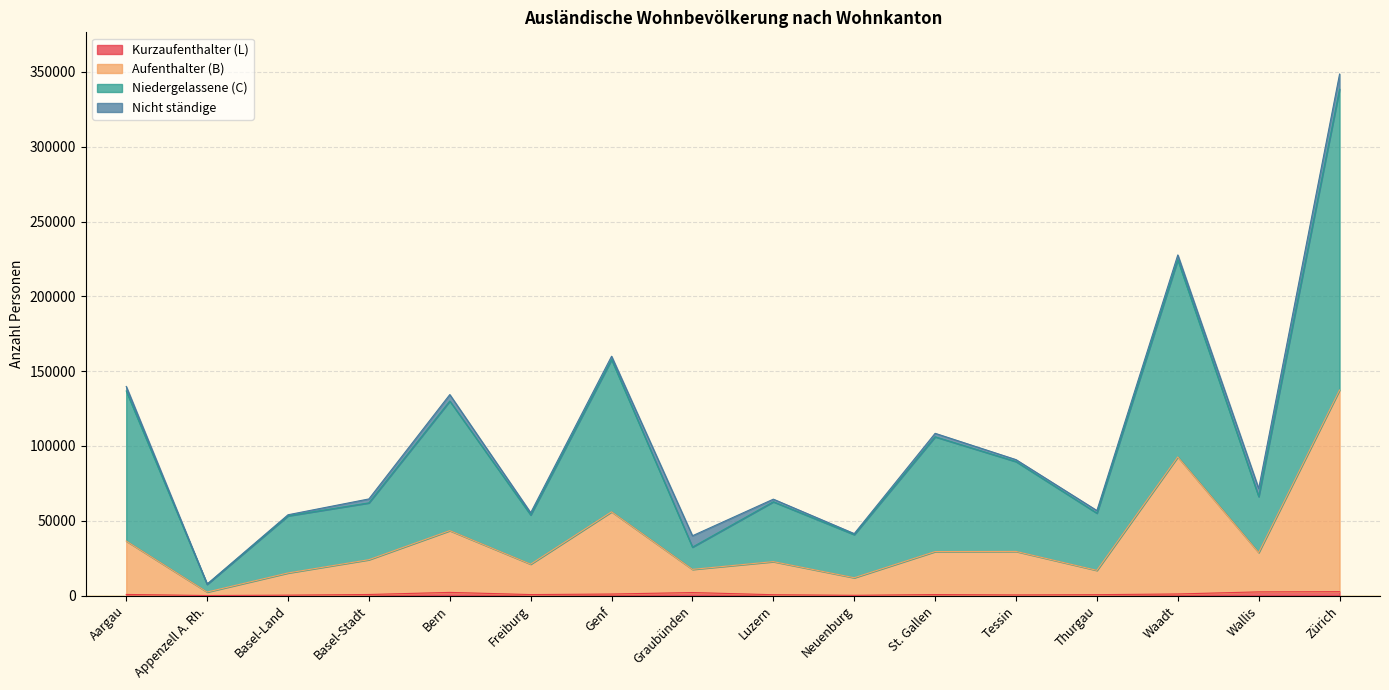

At which category is the sum across all series the highest?

Zürich